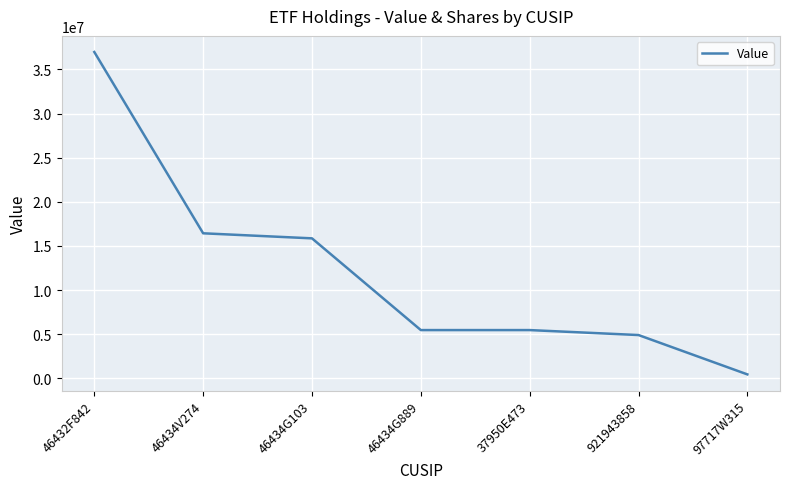

How many lines are shown in the chart?

1